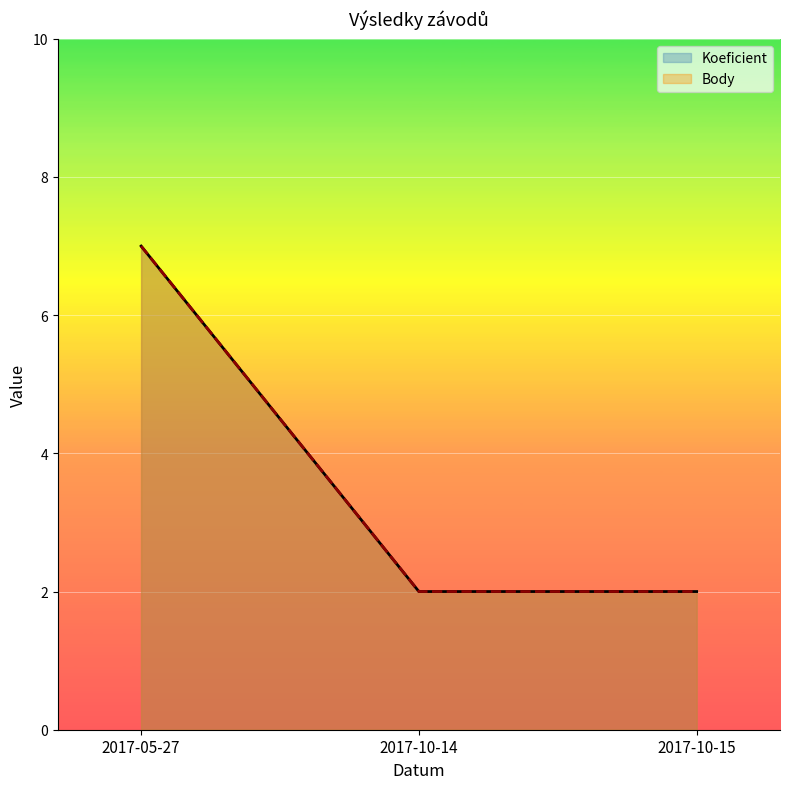

What position from the left is 2017-10-15?

3